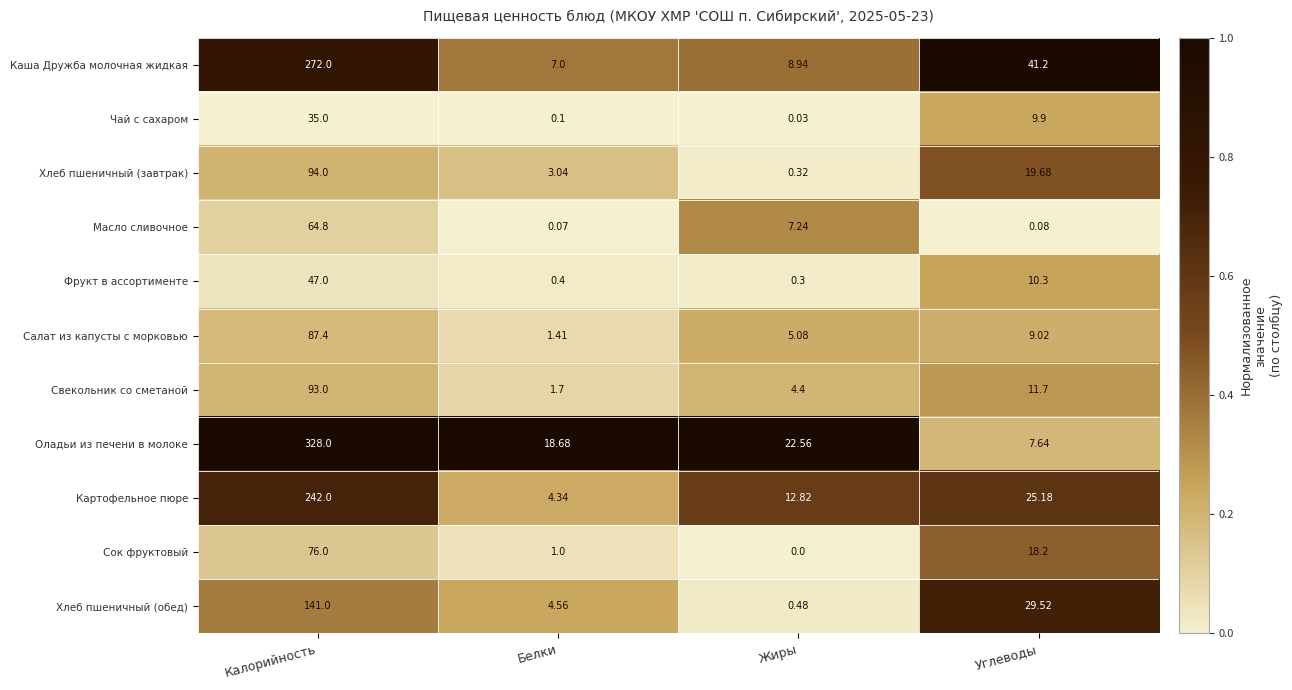

Between Белки and Жиры, which series saw the biggest shift?

Картофельное пюре